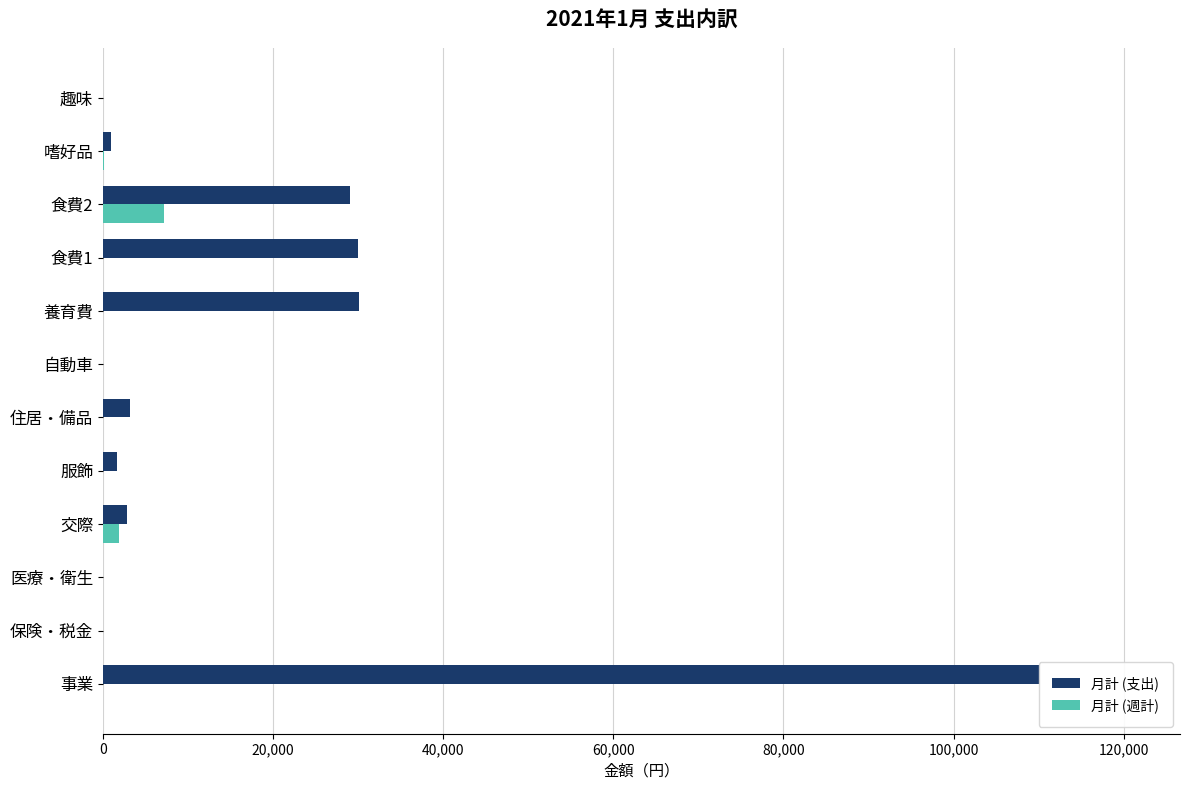

How many values in 月計 (支出) are above zero?

8